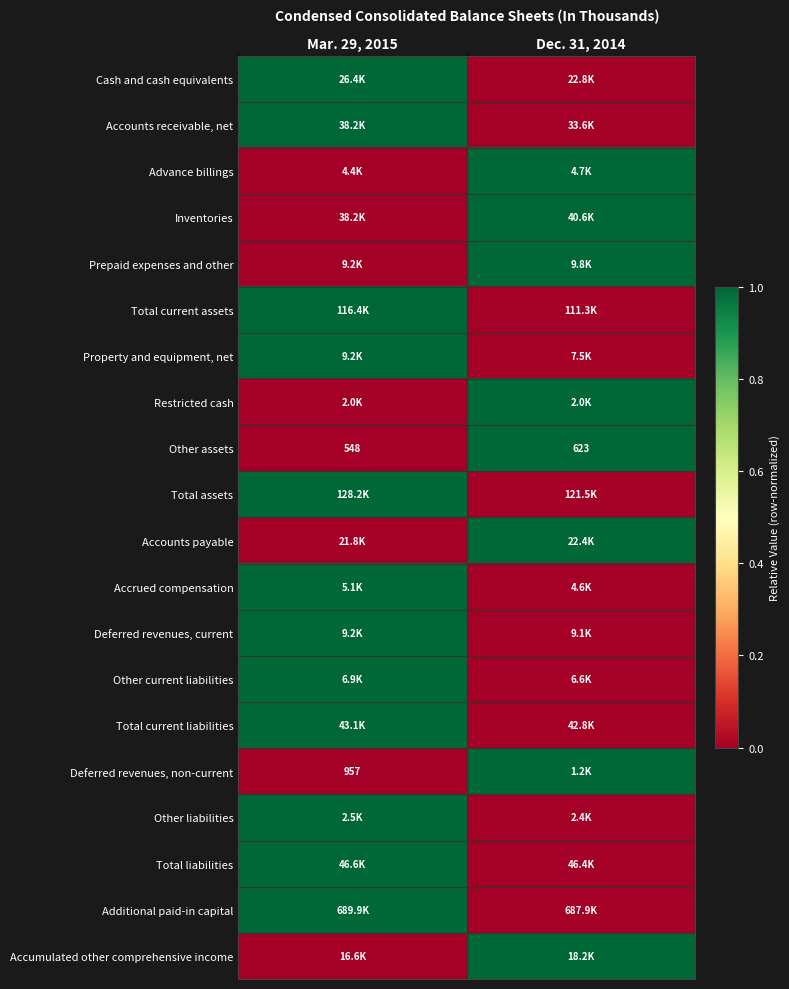

What is the sum of all Other assets values?

1171